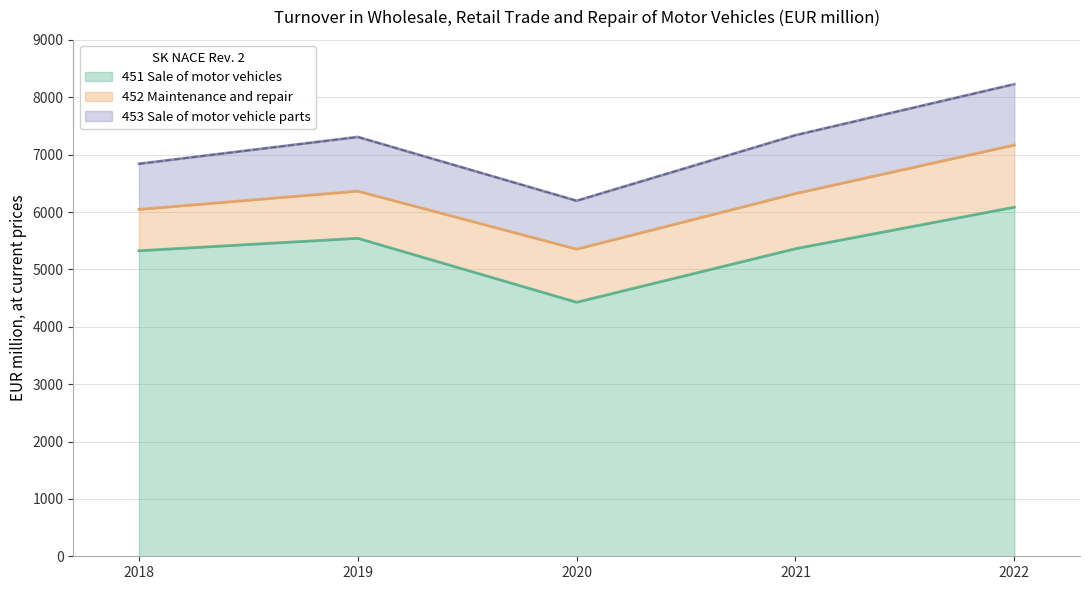

Rank the categories by 453 Sale of motor vehicle parts value from lowest to highest.

2018, 2020, 2019, 2021, 2022